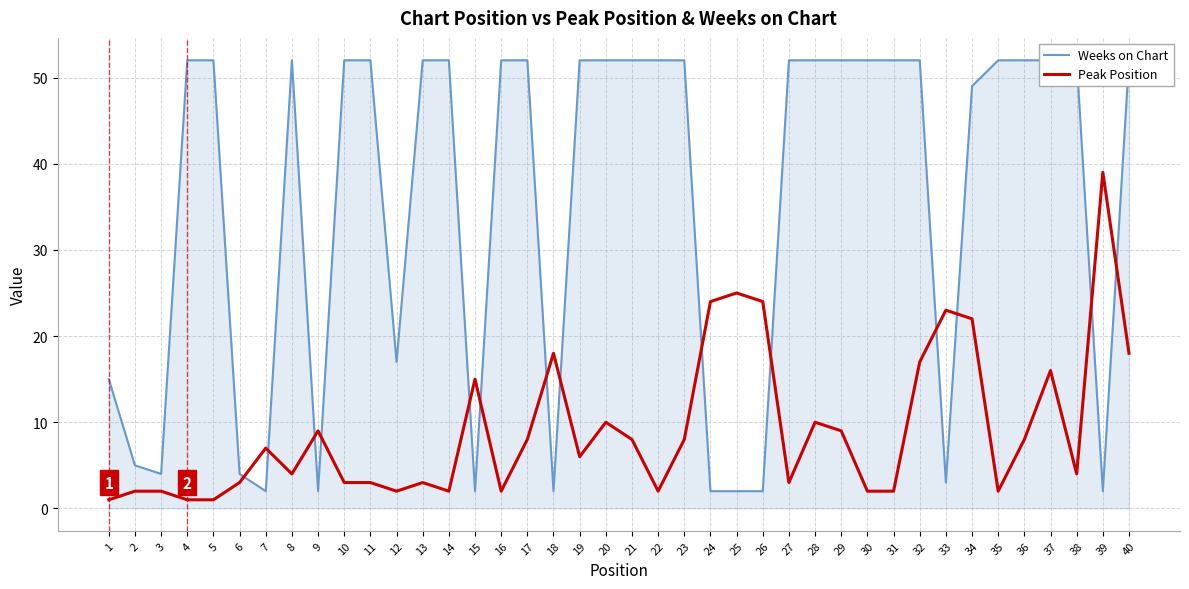

How many data points in Weeks on Chart are less than 52?

15